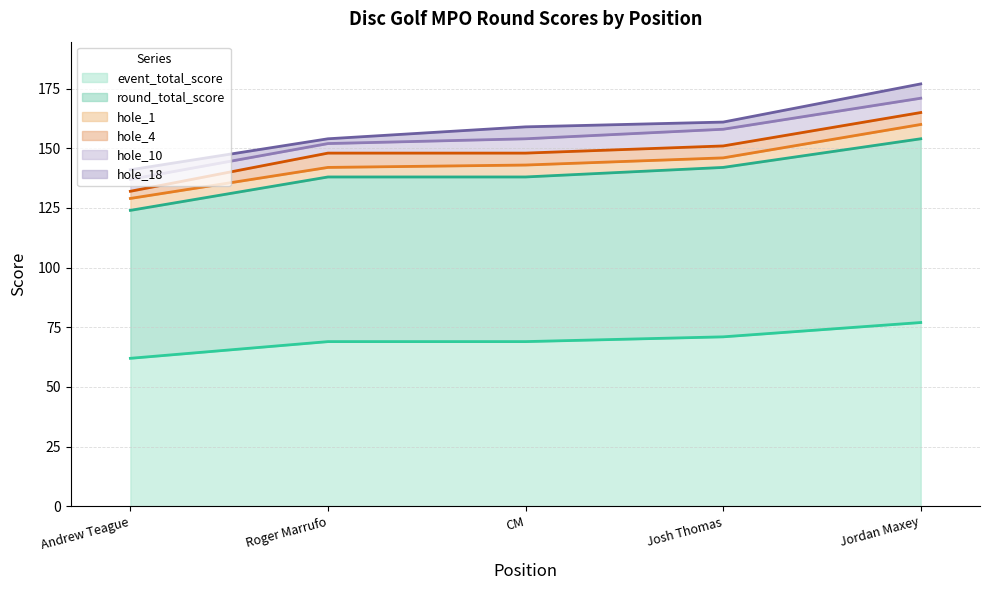

Which series has the largest total across all categories?

event_total_score